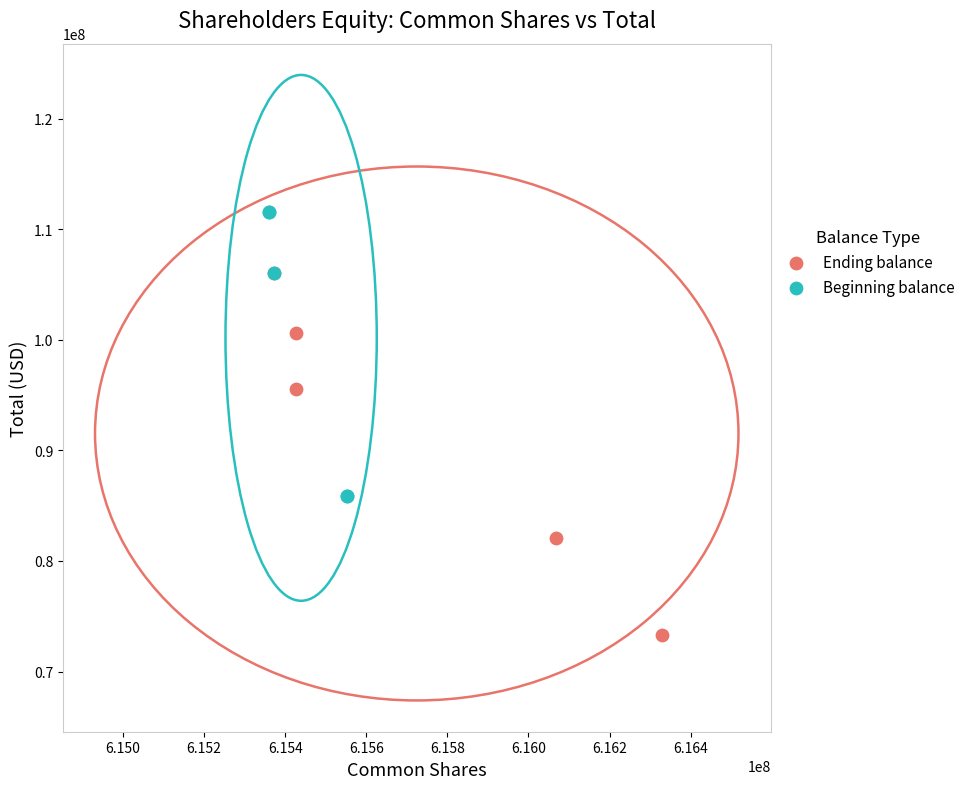

Which series contains the lowest Y value?

Ending balance